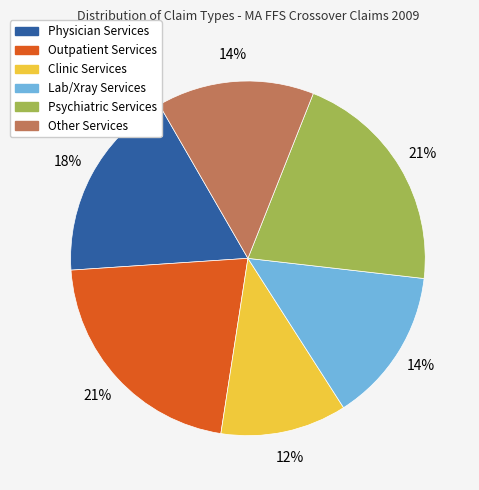

True or false: Psychiatric Services accounts for 28% of the total.

False